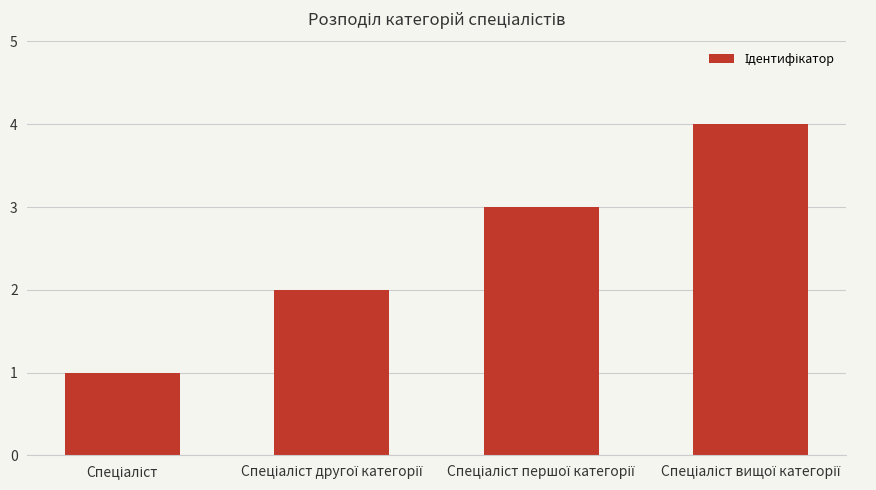

How many categories are shown in the chart?

4